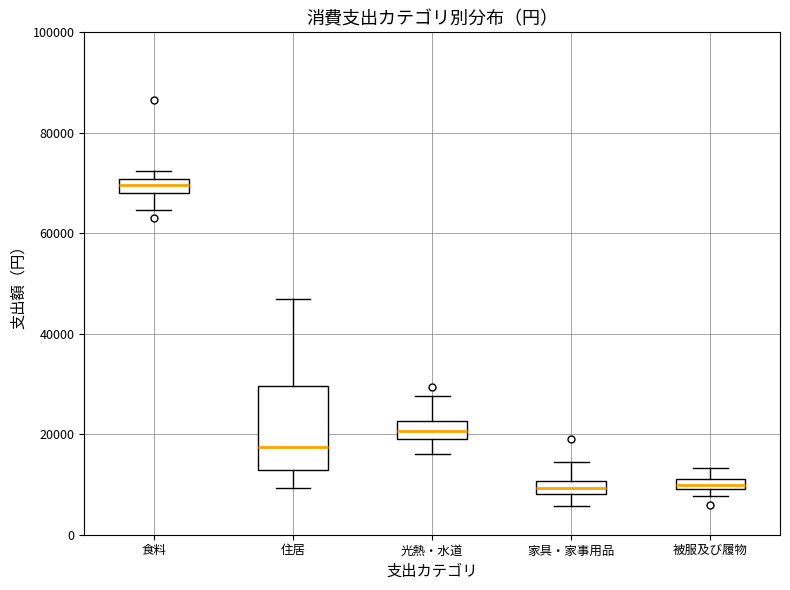

Which box is the tallest, from its lower edge to its upper edge?

住居